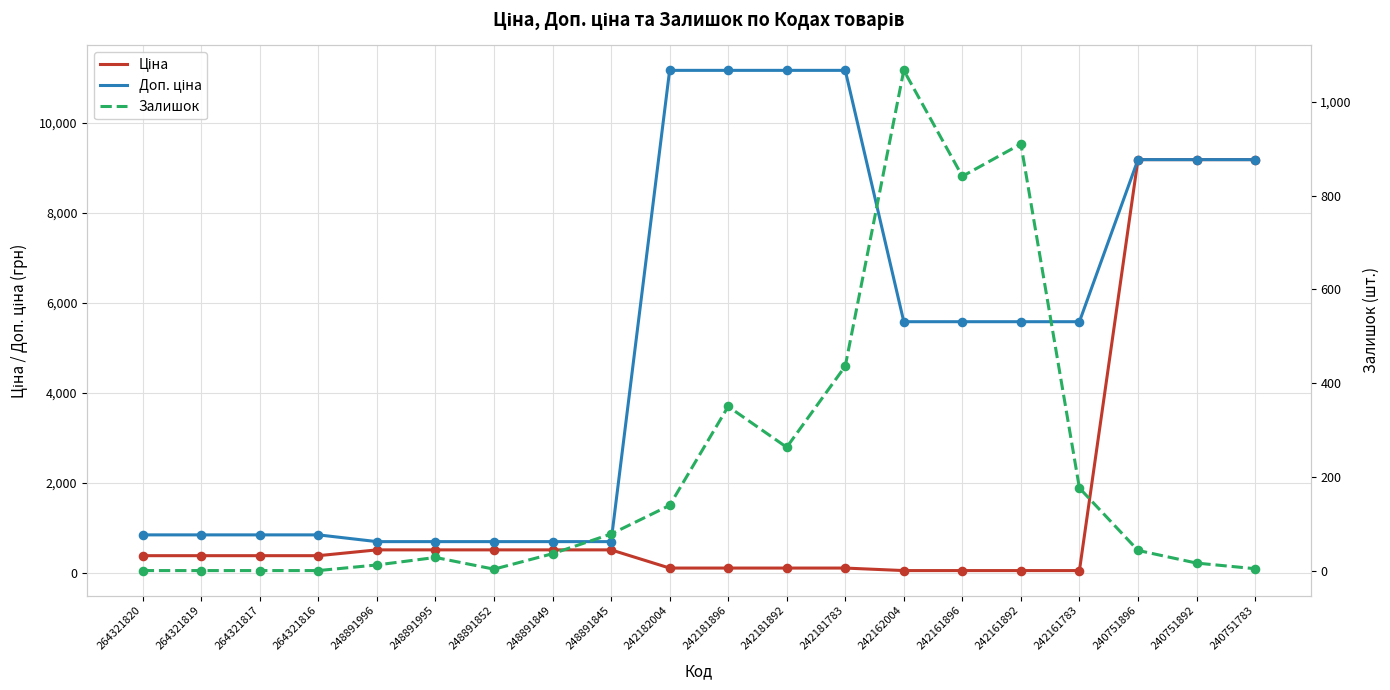

Which series has the largest Y range (max minus min)?

Доп. ціна